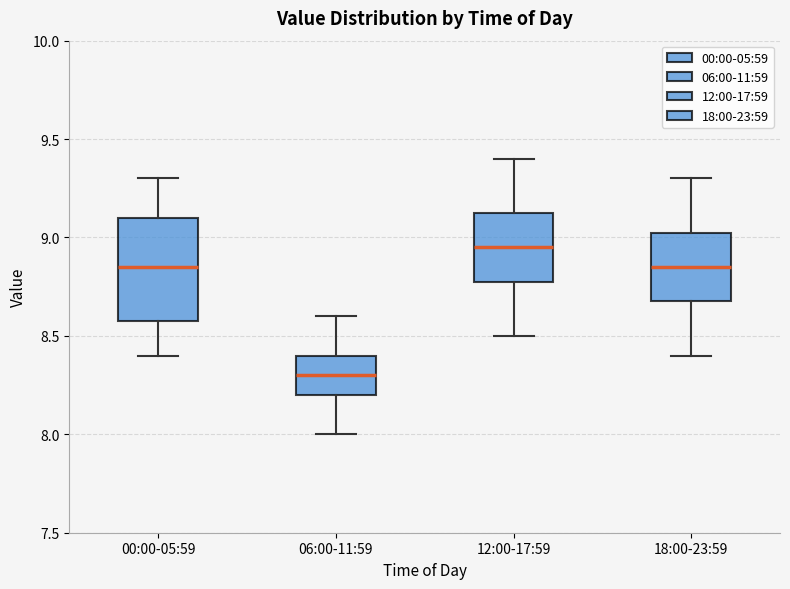

Reading left to right, transcribe this box plot: for each box, give where its median line is, the range the box spans, and where its two whiskers end, as read against the y-axis. The values are not printed on the chart, so give them approximately, as read against the axis.

00:00-05:59: median 8.85, box 8.60 to 9.10, whiskers 8.40 to 9.30
06:00-11:59: median 8.30, box 8.20 to 8.40, whiskers 8.00 to 8.60
12:00-17:59: median 8.95, box 8.80 to 9.15, whiskers 8.50 to 9.40
18:00-23:59: median 8.85, box 8.70 to 9.05, whiskers 8.40 to 9.30